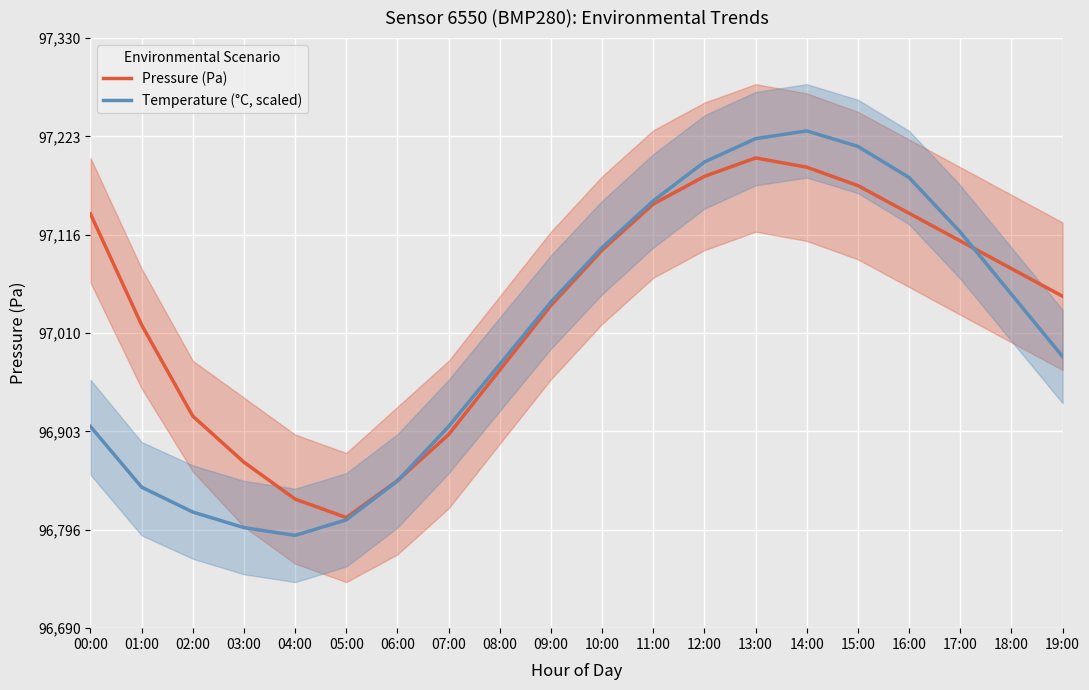

Which series changed the most between 03:00 and 08:00?

Temperature (°C, scaled)